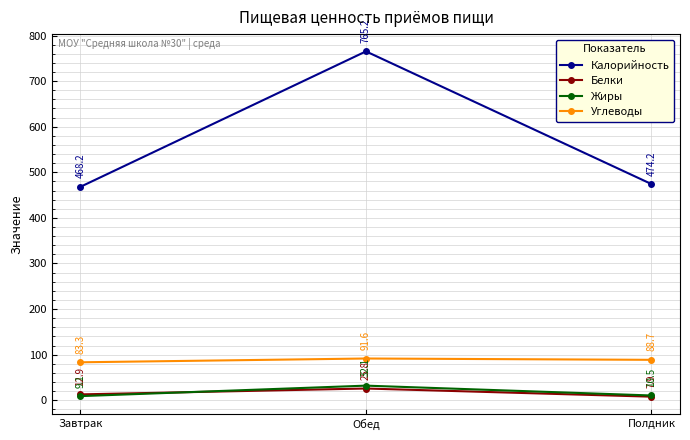

Is the value of Калорийность at Обед greater than the value of Углеводы at Обед?

Yes